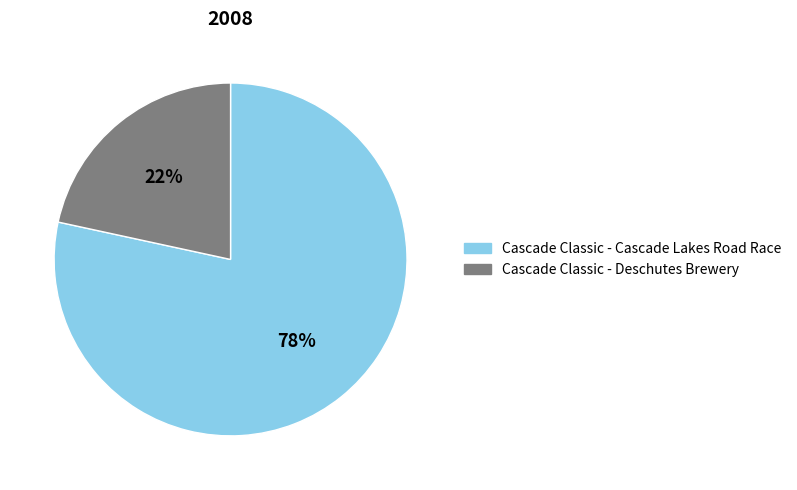

To the nearest percent, what is the average slice percentage?

50%